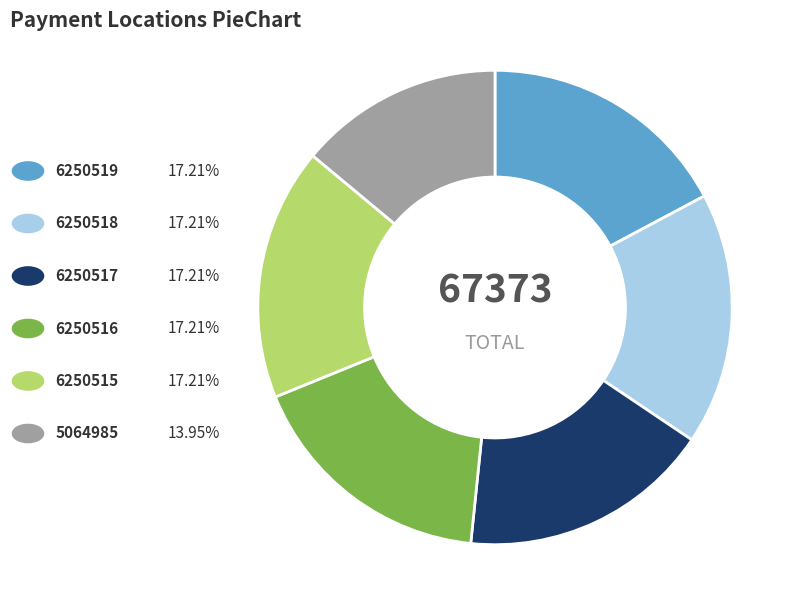

Is there a majority slice in this chart?

No